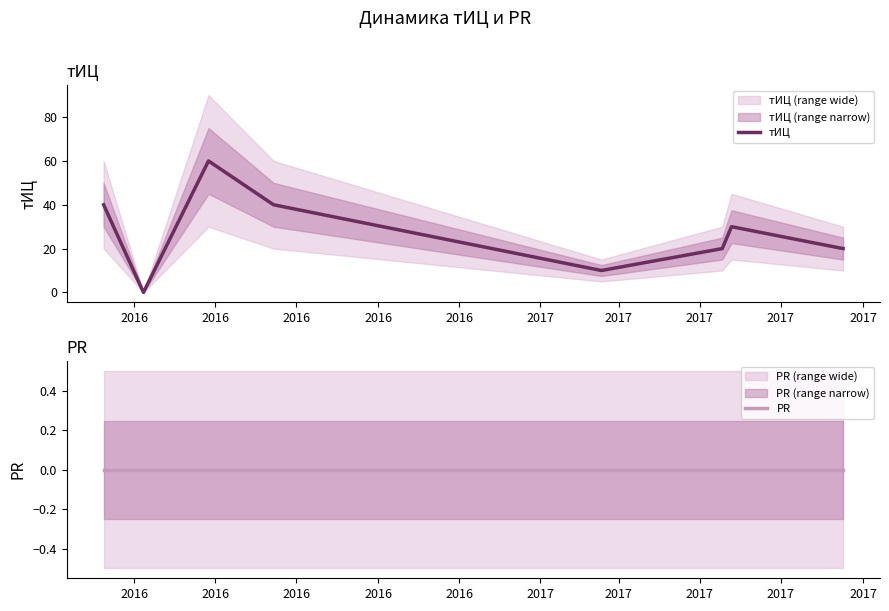

Which series has the largest total across all categories?

тИЦ